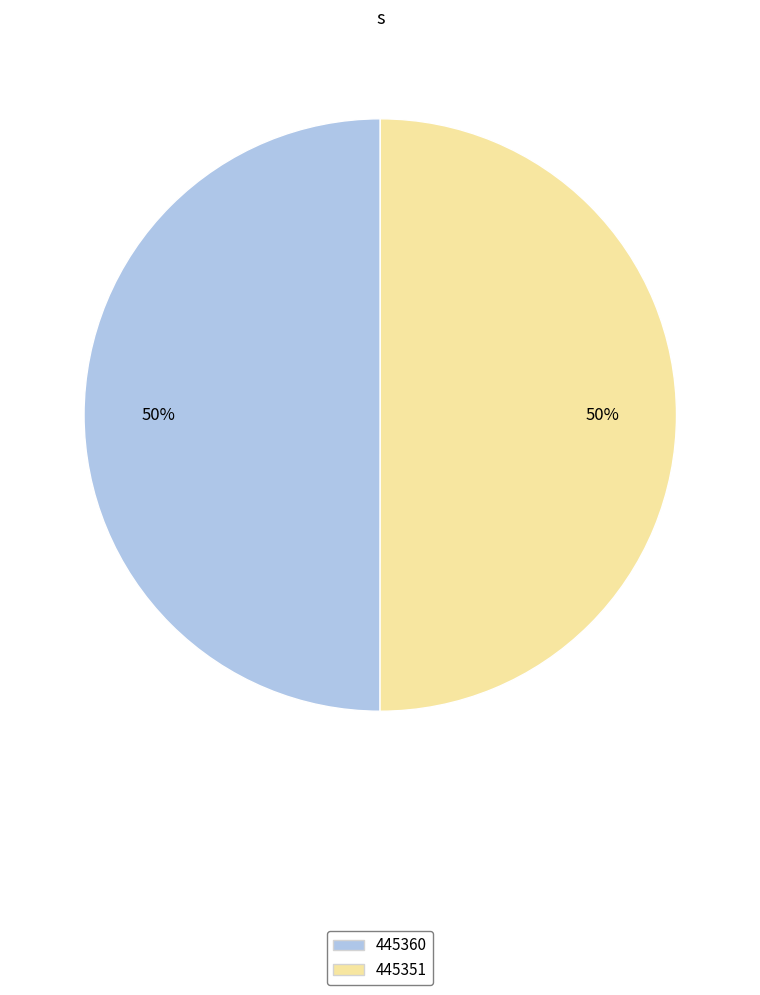

What is the ratio of the value at 445351 to the value at 445360?

1.0